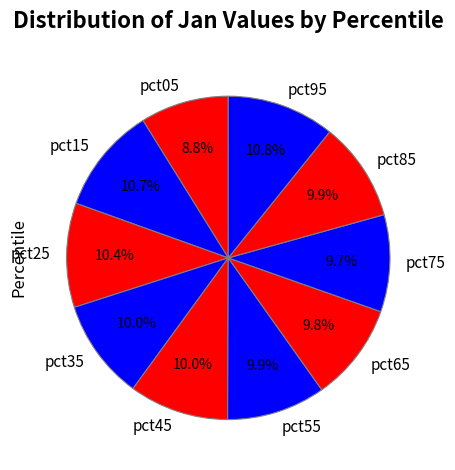

To the nearest percent, what percentage of the pie is pct35?

10%